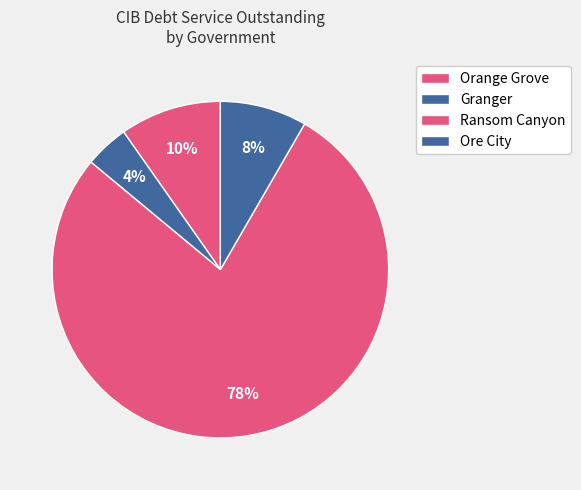

Count the number of slices in the pie.

4